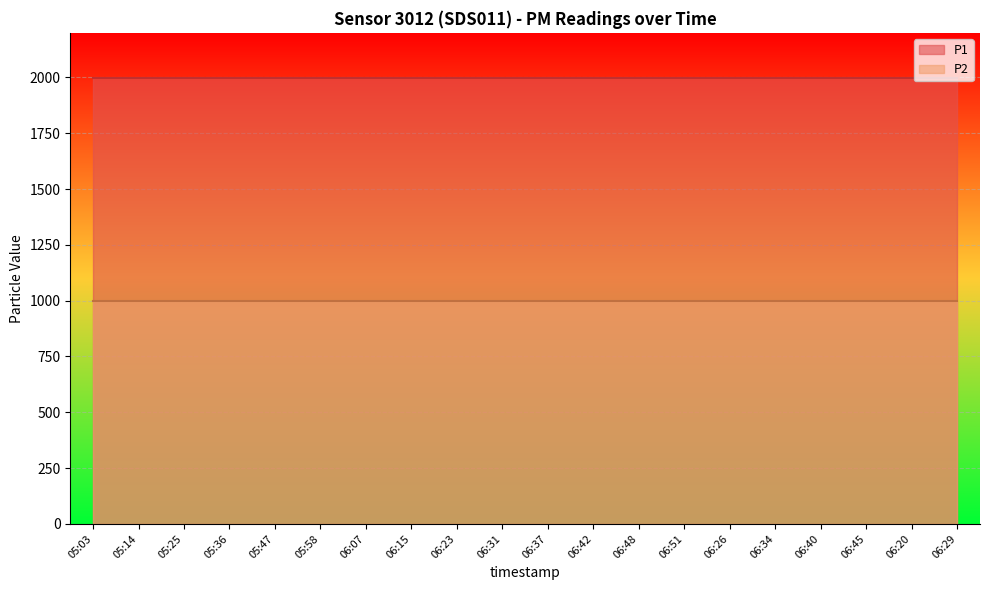

True or false: P2 and P1 cross at least once.

False